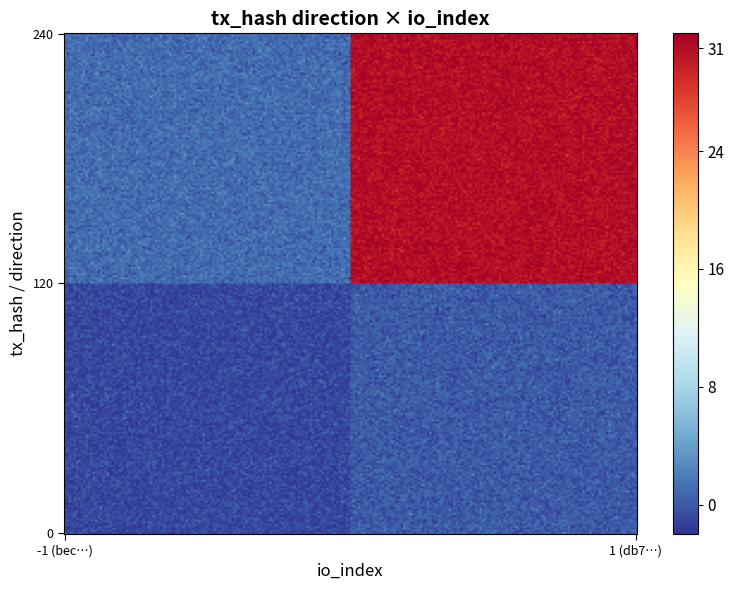

Reading left to right, extract all data points from this chart.

bec55fdb1b5c9e117fcd17e95d598e658cd904f: 0=-1	1=0
db7a2476beff45fd51d8279a85d191ad70b5a63: 0=1	1=31